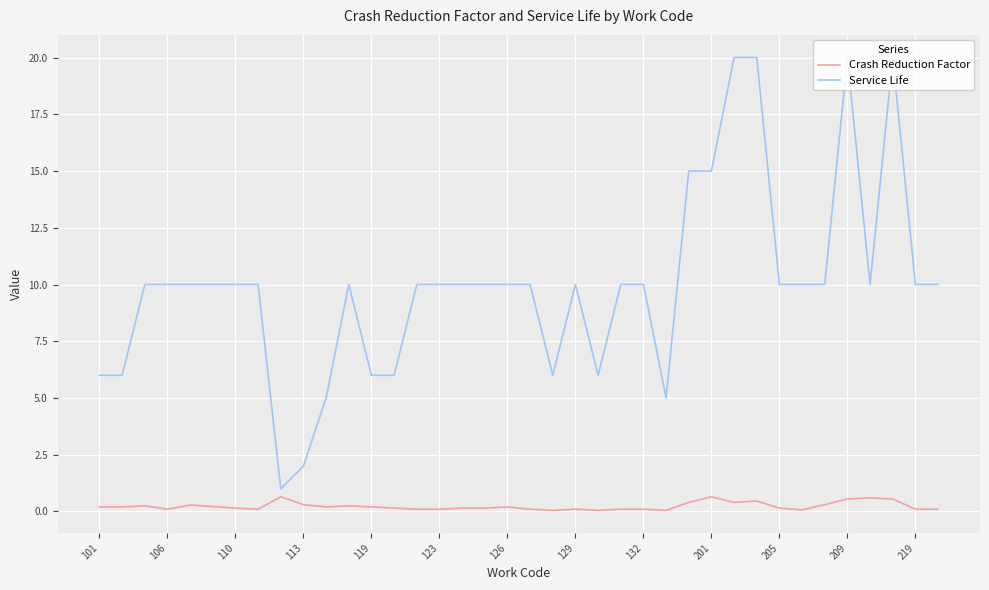

List the series in order of their peak value, highest first.

Service Life, Crash Reduction Factor